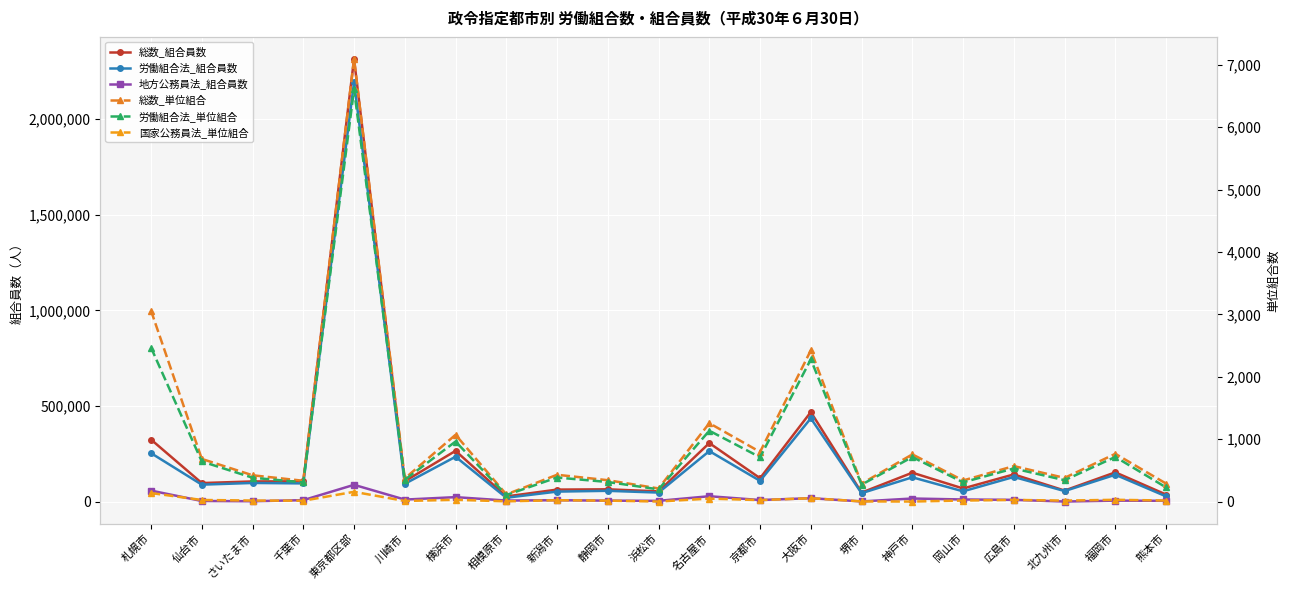

Reading right to left, transcribe all the data shown in this chart.

総数_組合員数: 38017	154146	59013	143377	69920	152263	48373	469014	123485	307060	54766	65515	64012	28378	266447	107591	2313135	107209	106655	98180	325363
労働組合法_組合員数: 28565	141827	56362	130165	54971	128306	45313	436602	109682	265233	48414	57643	53557	21498	235659	94177	2192303	96349	98717	89829	254463
地方公務員法_組合員数: 5449	6412	1665	10485	12341	17512	2240	19125	9555	29402	5285	6261	8567	6819	24615	11866	88934	8951	3280	4582	58770
総数_単位組合: 288	765	379	568	338	756	287	2423	795	1256	210	342	429	114	1070	370	7093	333	421	683	3059
労働組合法_単位組合: 226	715	342	530	308	713	271	2279	710	1135	195	313	385	104	962	349	6605	307	382	642	2467
国家公務員法_単位組合: 16	28	15	26	16	0	2	53	23	47	0	14	21	3	28	9	156	13	16	25	136